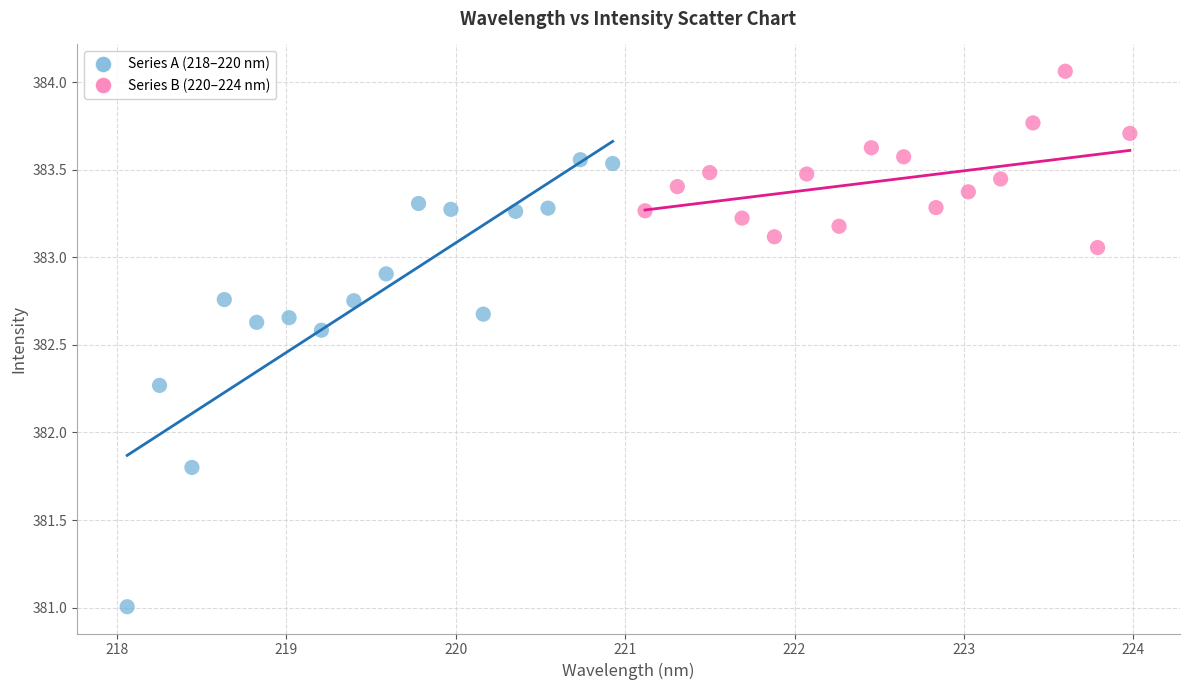

What are all the series names shown in the legend?

Series A (218–220 nm), Series B (220–224 nm)